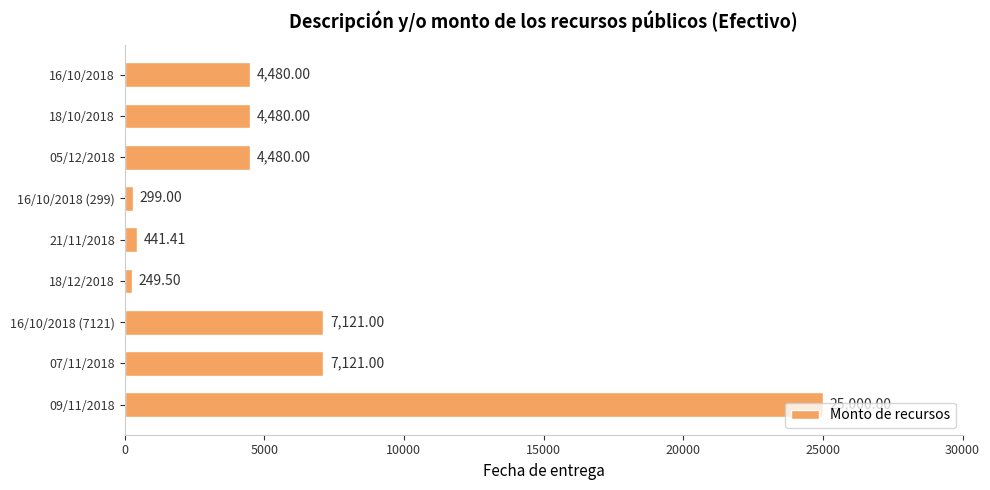

What is the sum of the values at 21/11/2018 and 09/11/2018?

25441.4